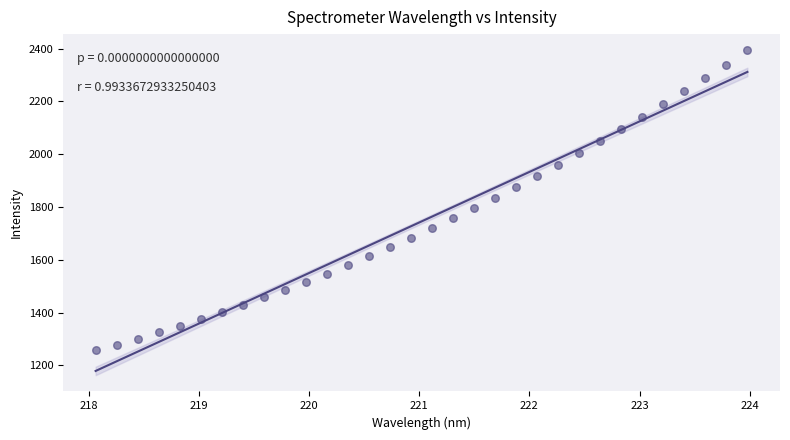

What is the range of X values (max minus min)?

5.9